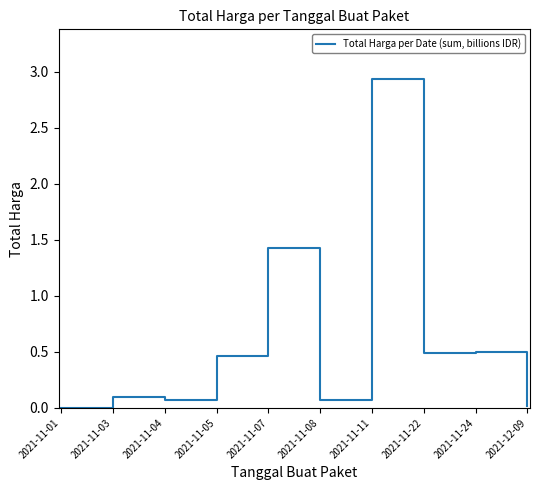

What position from the right is 2021-11-22?

3